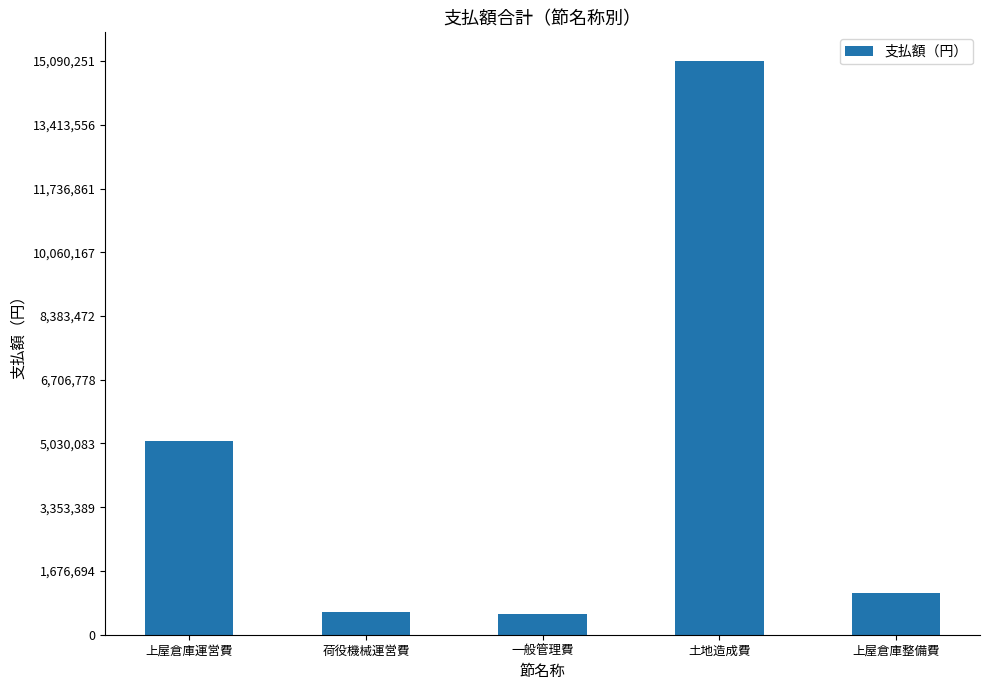

At which category does the chart reach its peak across all series?

土地造成費